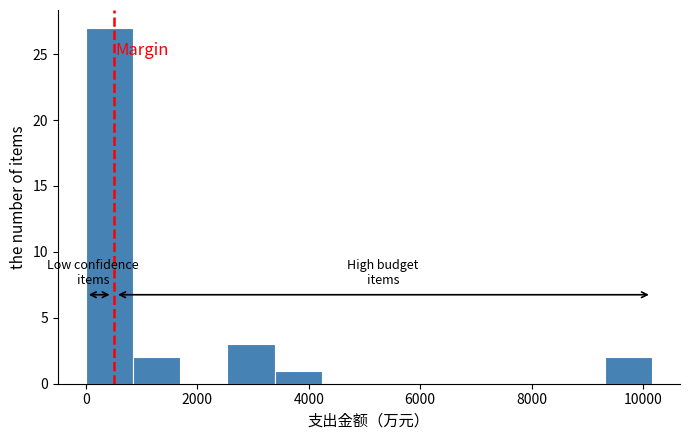

What is the height of the bar covering 3400 to 4200 on the x-axis? Neither the bar edges nor the heights are printed on the chart, so give them approximately, as read against the axes.

1